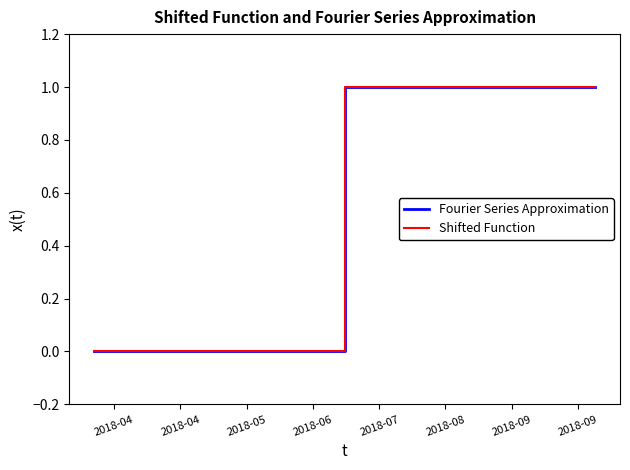

Rank the series at 2018-04 from lowest to highest value.

Fourier Series Approximation, Shifted Function